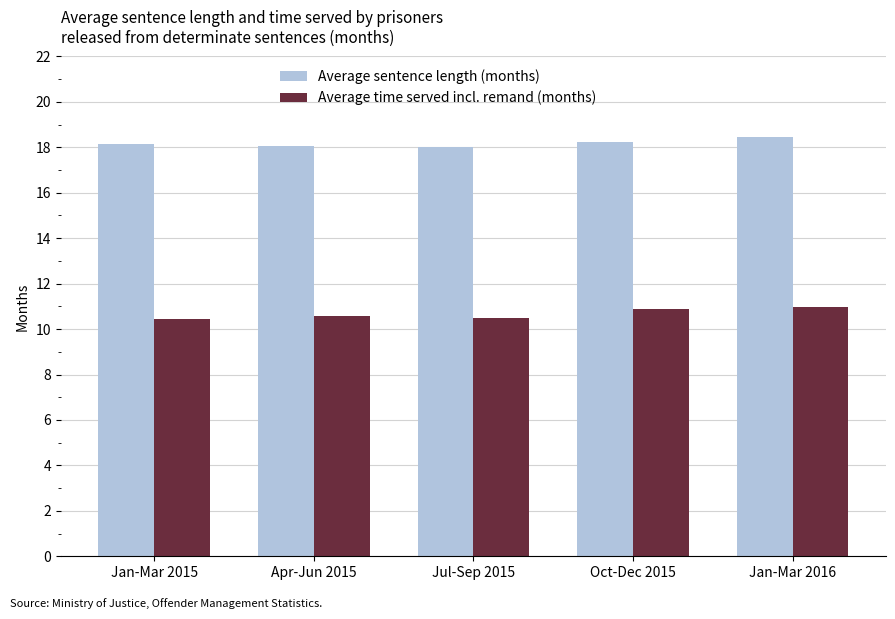

What position from the right is Oct-Dec 2015?

2